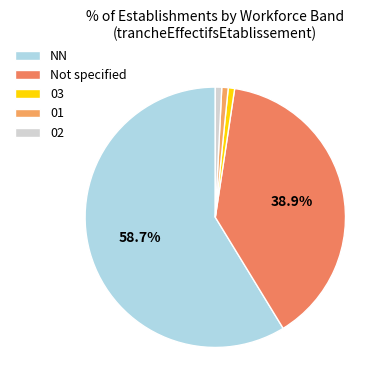

Count the number of slices in the pie.

5